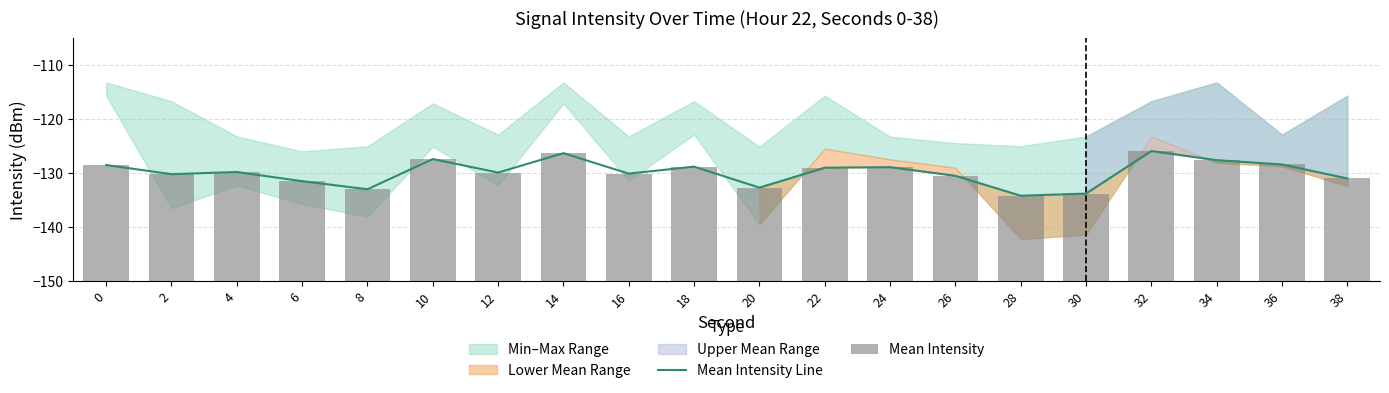

The Mean Intensity Line series shows -130.5 at 26. True or false?

True